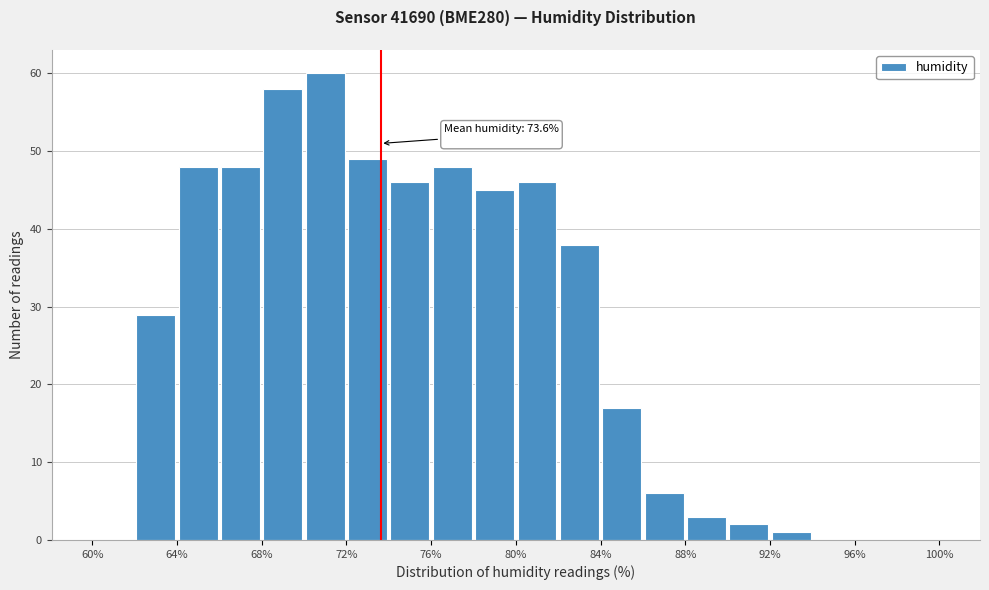

Over which range of the x-axis is the bar tallest?

70 to 72